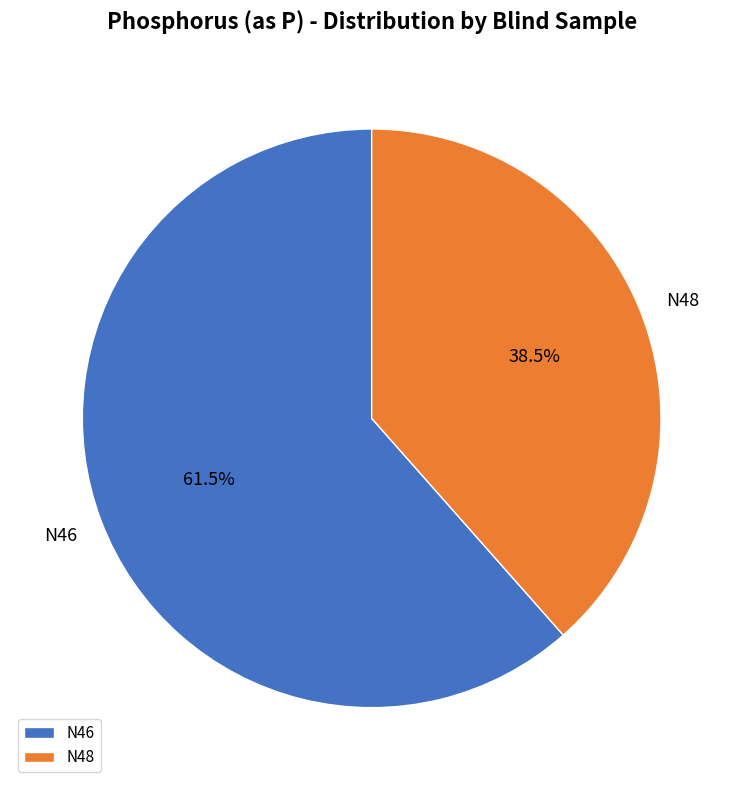

Combined, do N48 and N46 account for over 50%?

Yes